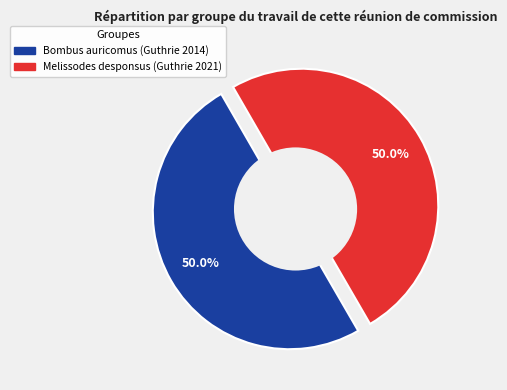

Rank the categories by value from lowest to highest.

Melissodes desponsus (Guthrie 2021), Bombus auricomus (Guthrie 2014)